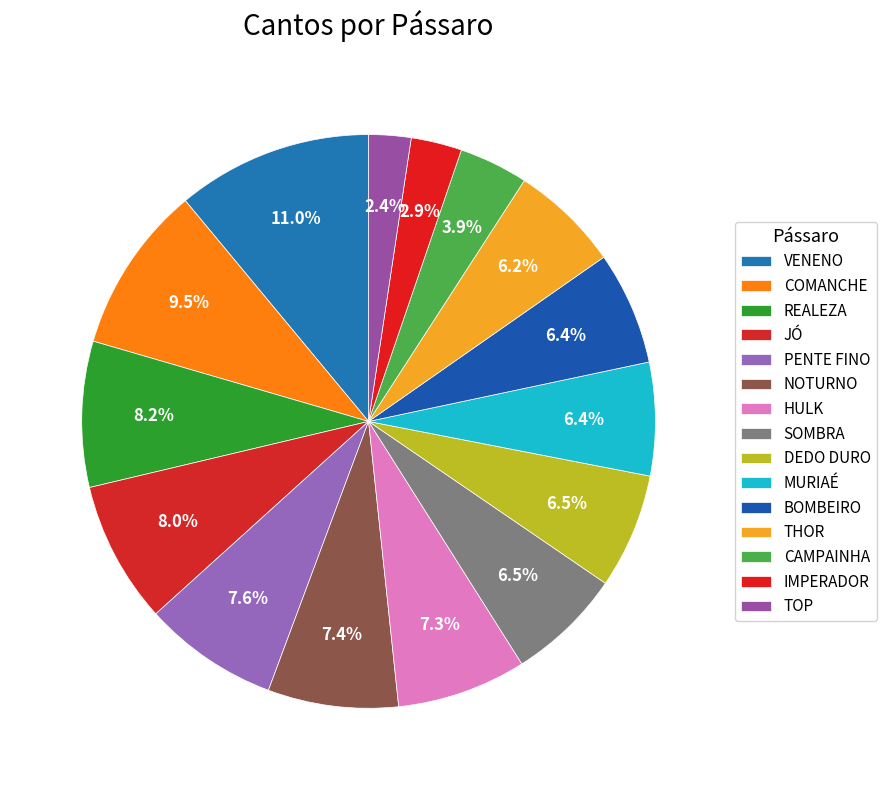

Is there any slice that represents more than half of the pie?

No